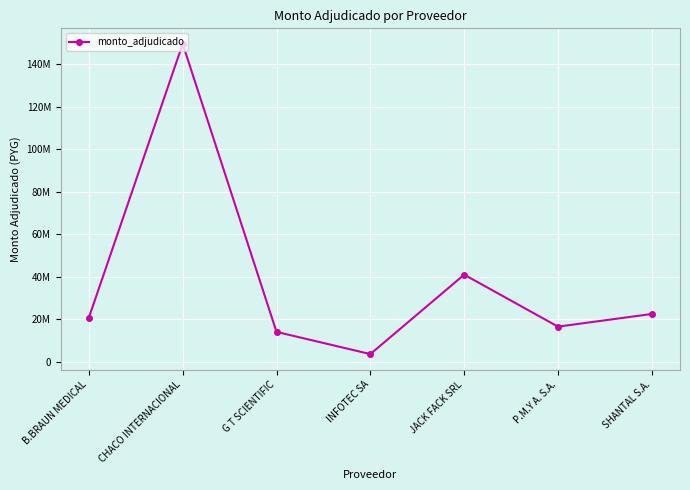

What is the value of the 2nd point from the left?

149503500